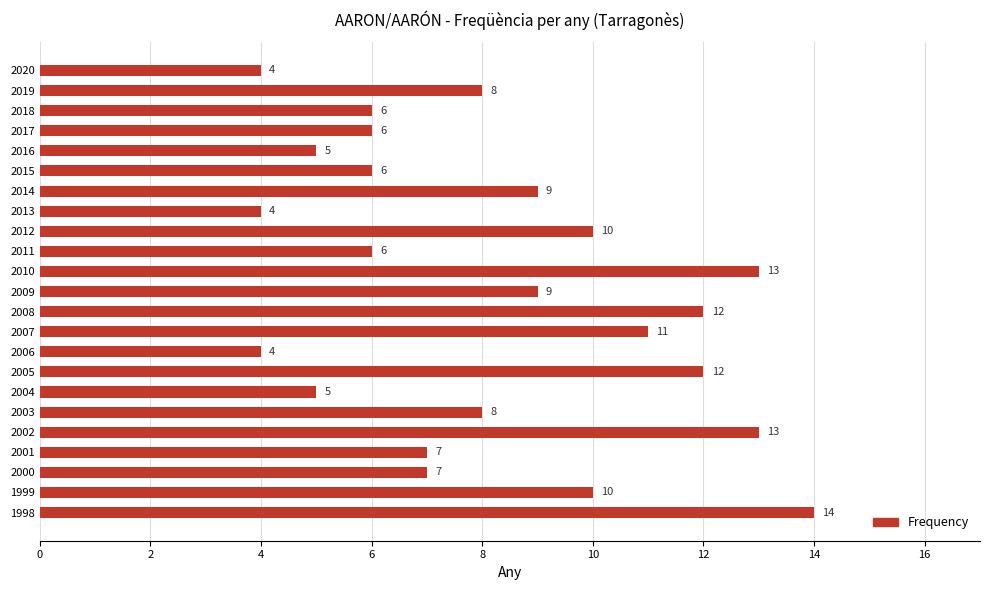

What is the average value?

8